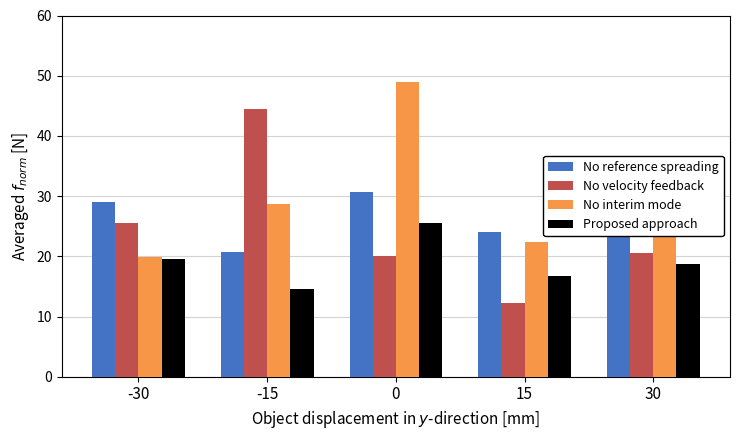

True or false: No reference spreading has a value of 24.0 at 15.

True